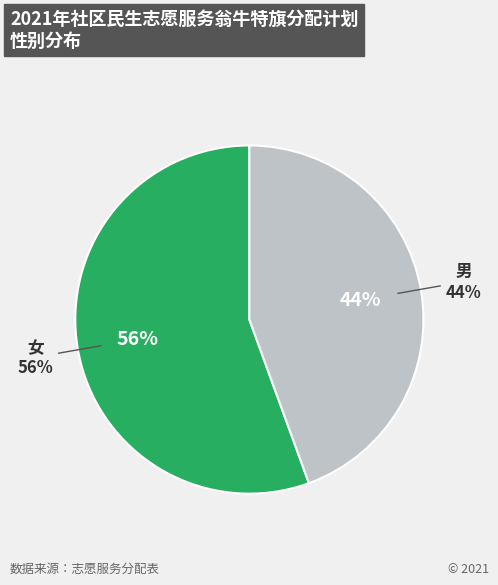

Which slice is the smallest?

男